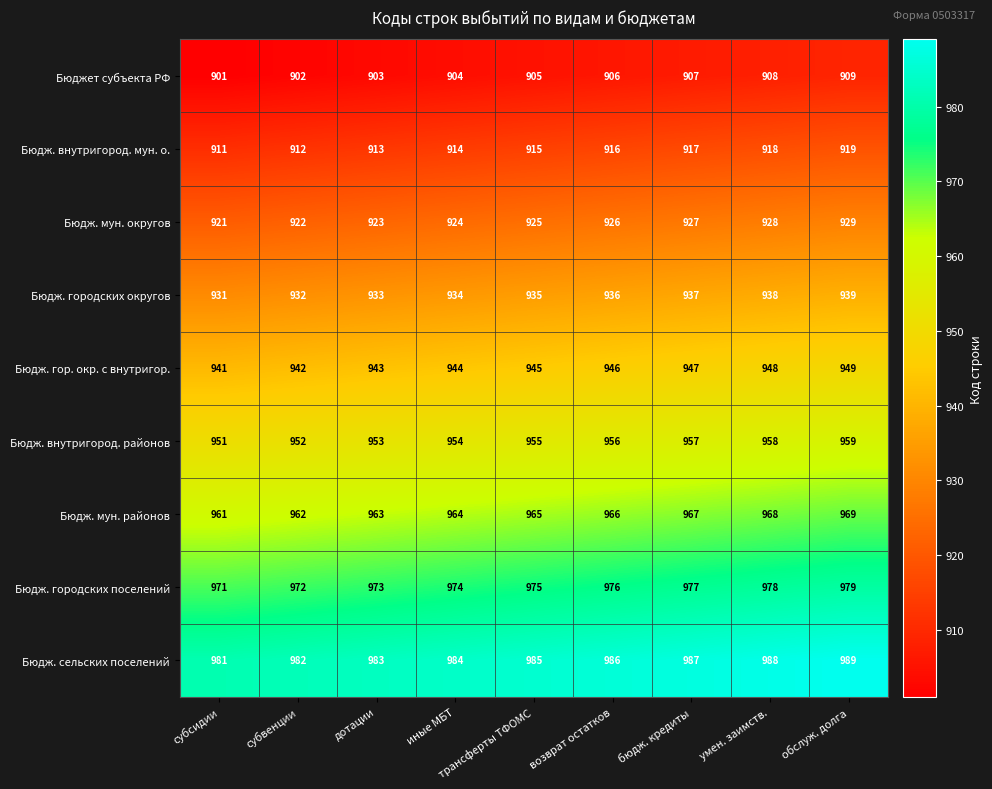

What is the sum of all Бюдж. мун. районов values?

8685